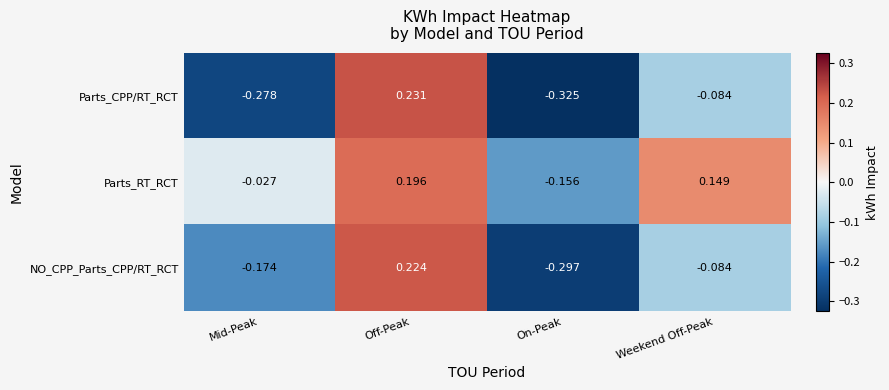

Where does the Parts_CPP/RT_RCT series first go above 0?

Off-Peak